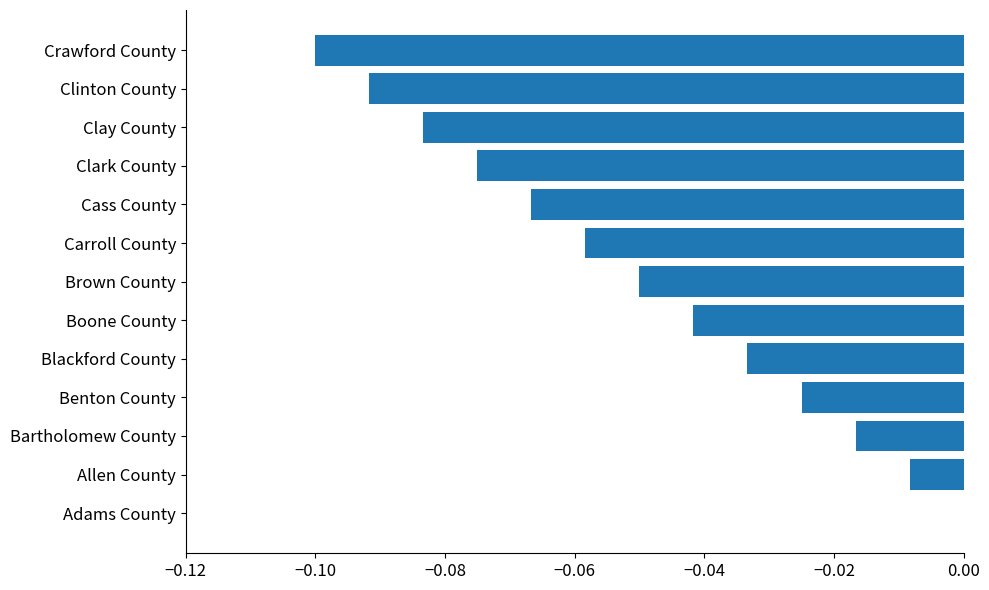

Between Clark County and Cass County, which is larger?

Cass County